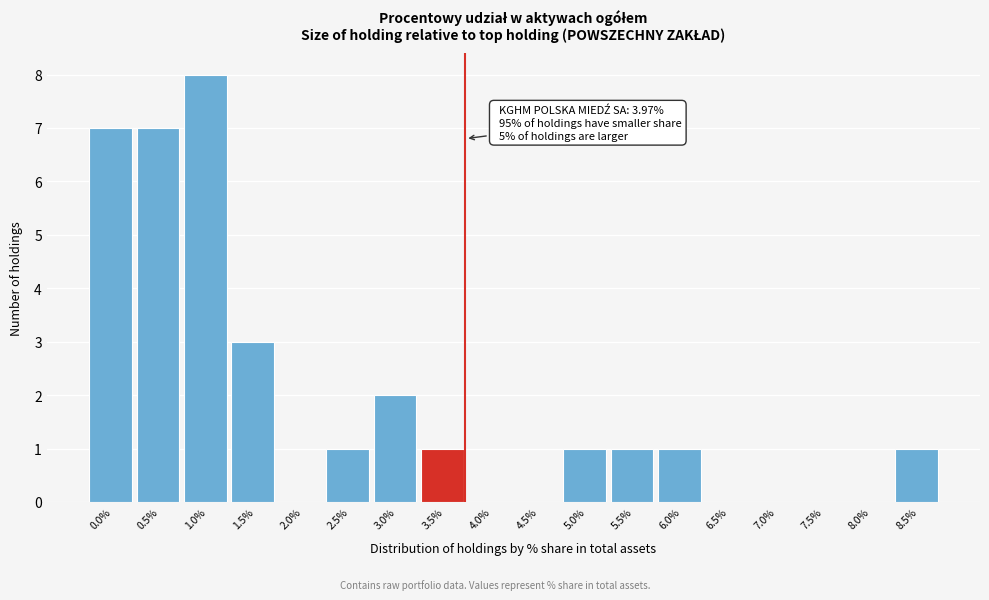

Reading right to left, transcribe all the data shown in this chart.

8.5%=1	8.0%=0	7.5%=0	7.0%=0	6.5%=0	6.0%=1	5.5%=1	5.0%=1	4.5%=0	4.0%=0	3.5%=1	3.0%=2	2.5%=1	2.0%=0	1.5%=3	1.0%=8	0.5%=7	0.0%=7